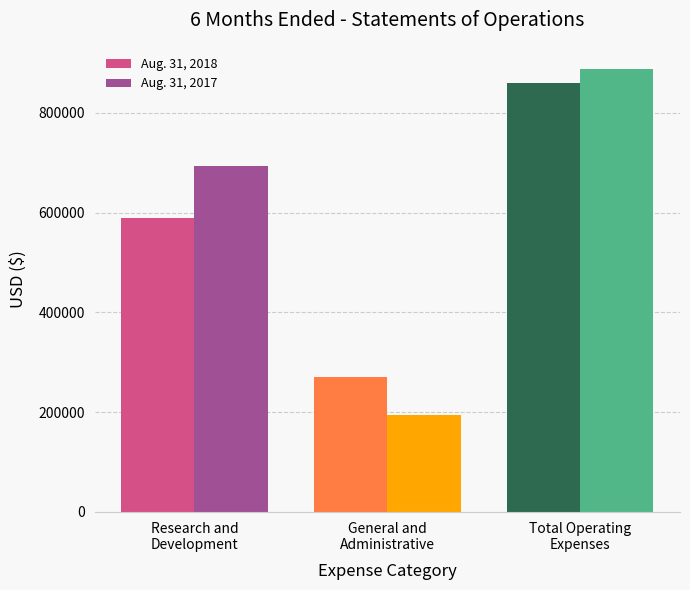

Does the chart contain stacked bars?

No